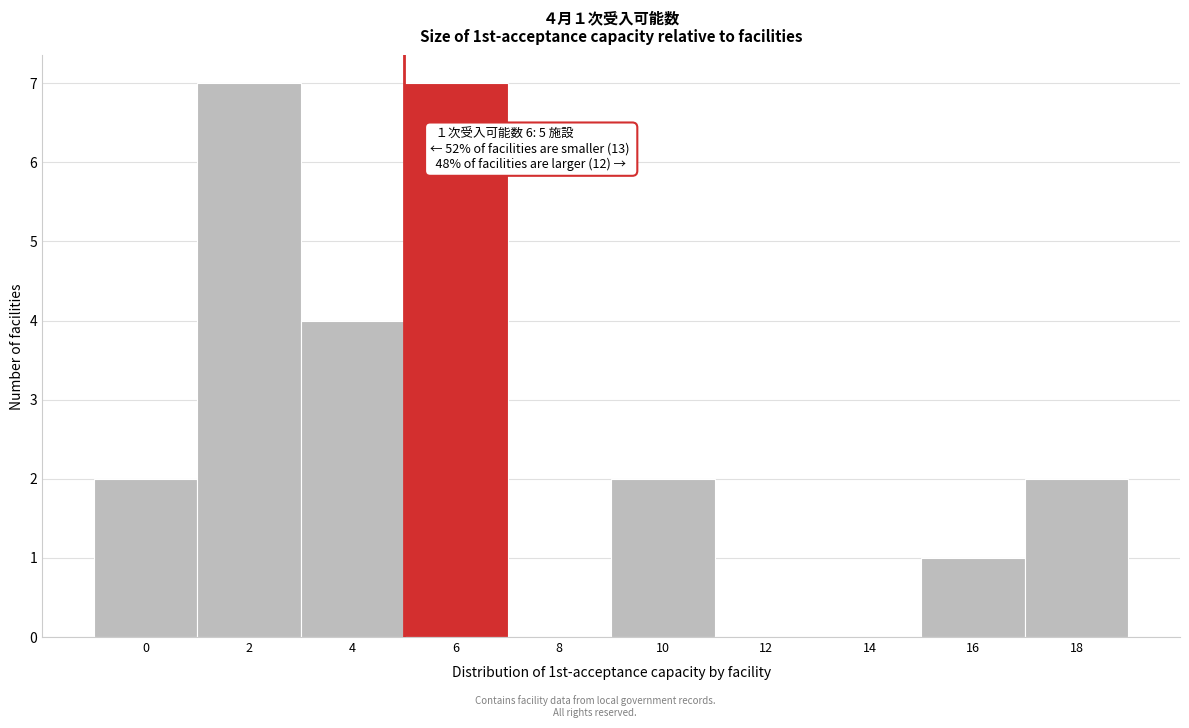

Reading right to left, transcribe all the data shown in this chart.

18=2	16=1	14=0	12=0	10=2	8=0	6=7	4=4	2=7	0=2